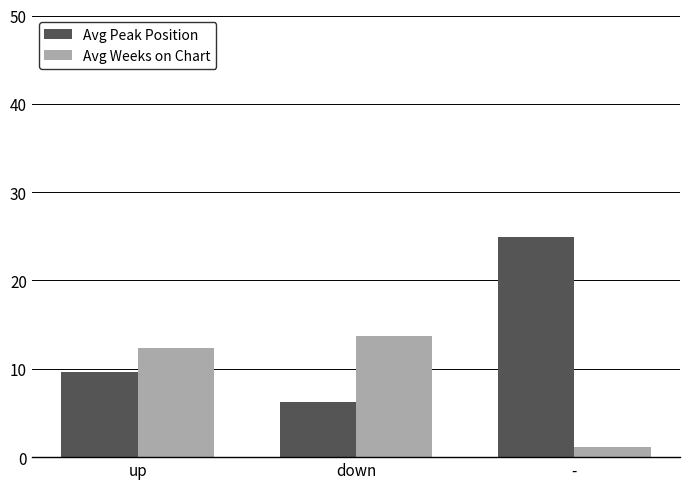

The value of Avg Weeks on Chart at - is 1.2. True or false?

True